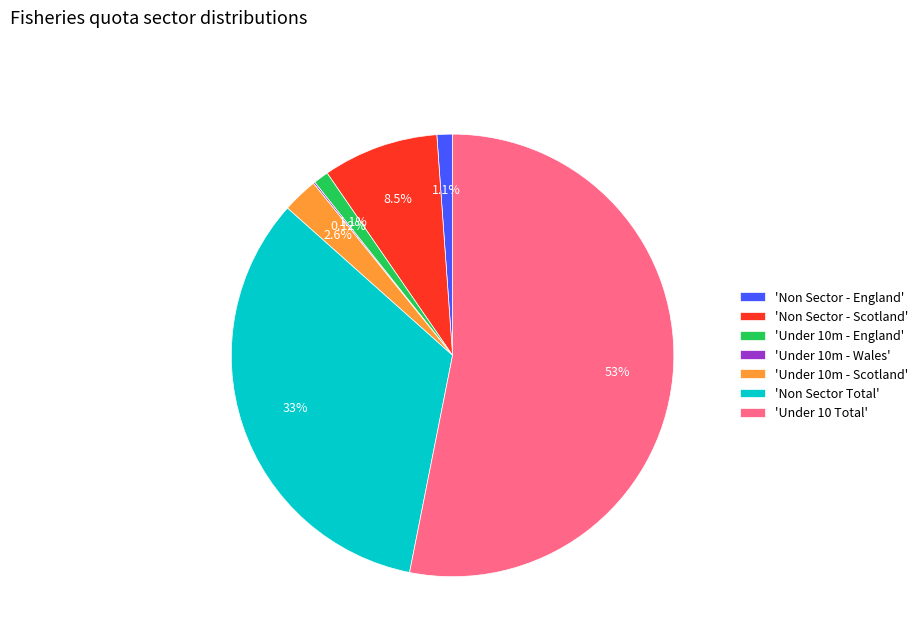

Does any single category account for the majority?

Yes